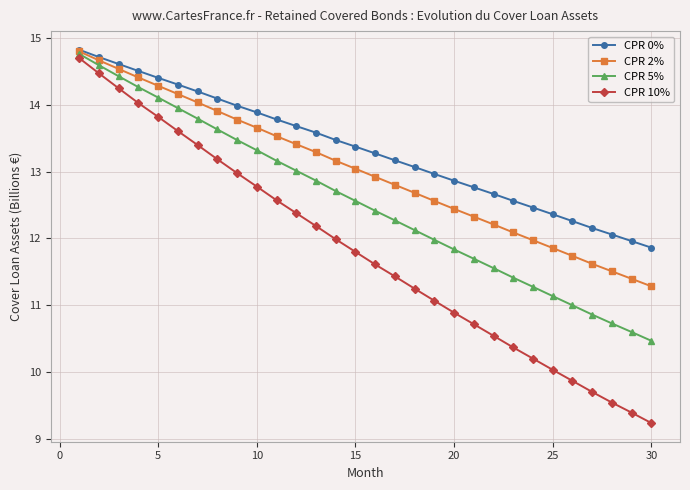

What is the minimum value for CPR 2%?

11.3